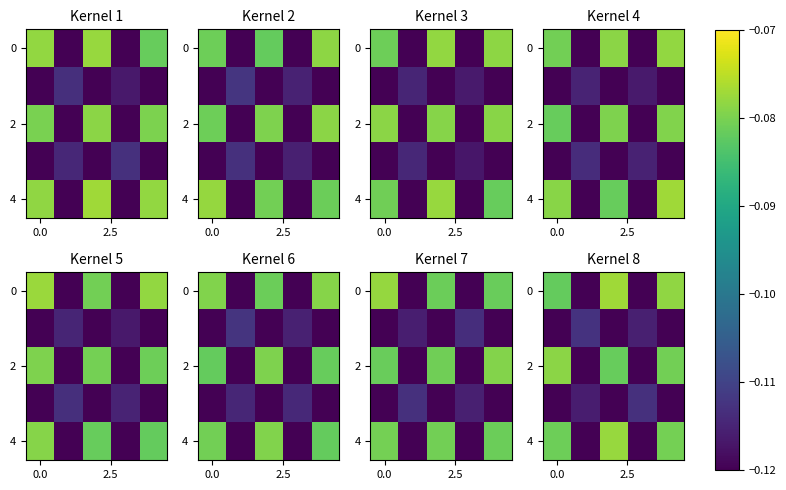

Which has a higher value, 2 or 3?

2